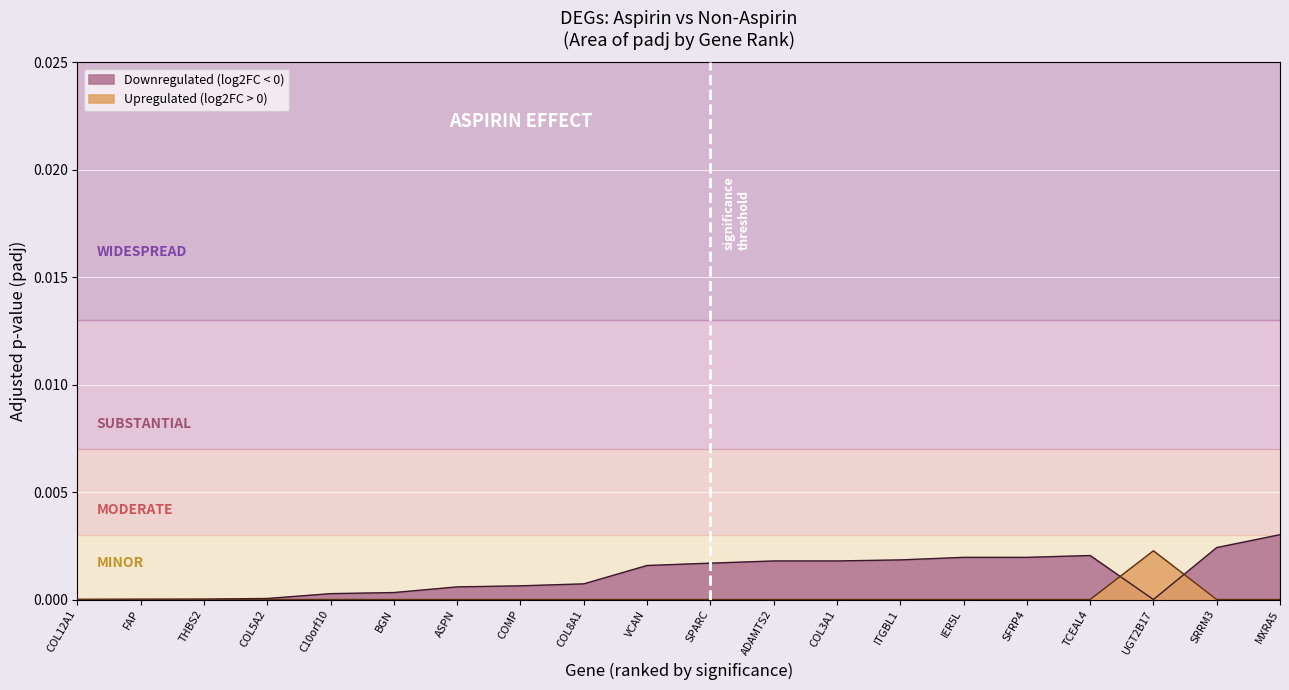

How many lines are shown in the chart?

2